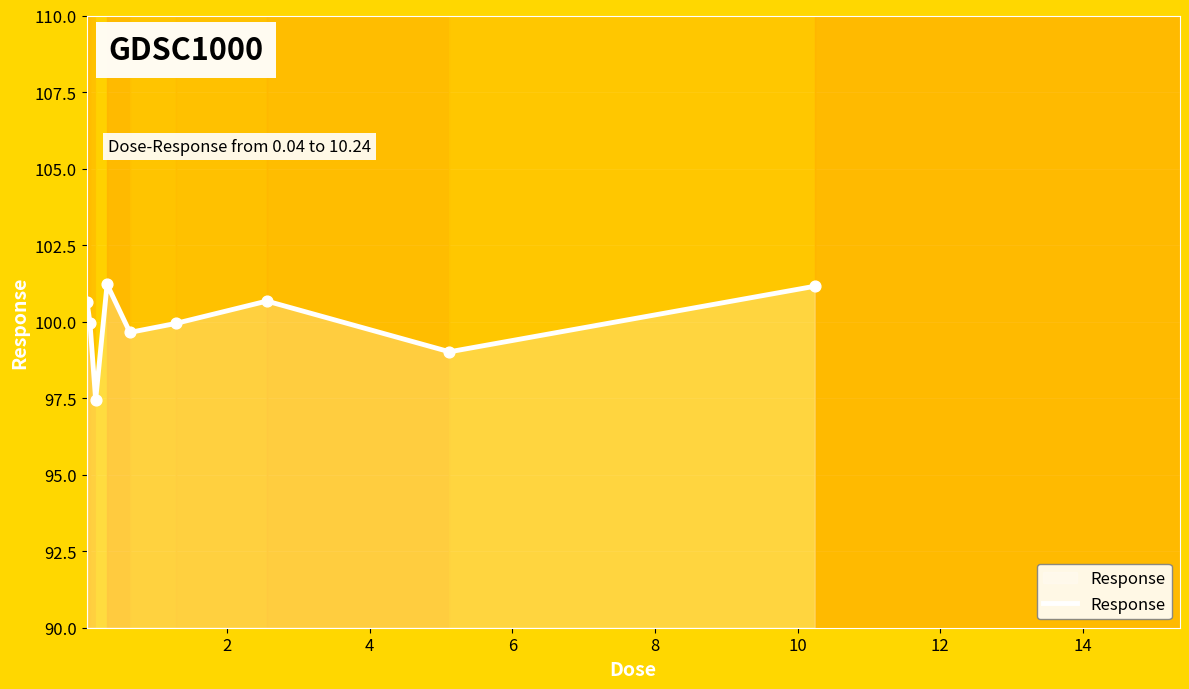

What is the difference between the maximum and minimum values?

3.8